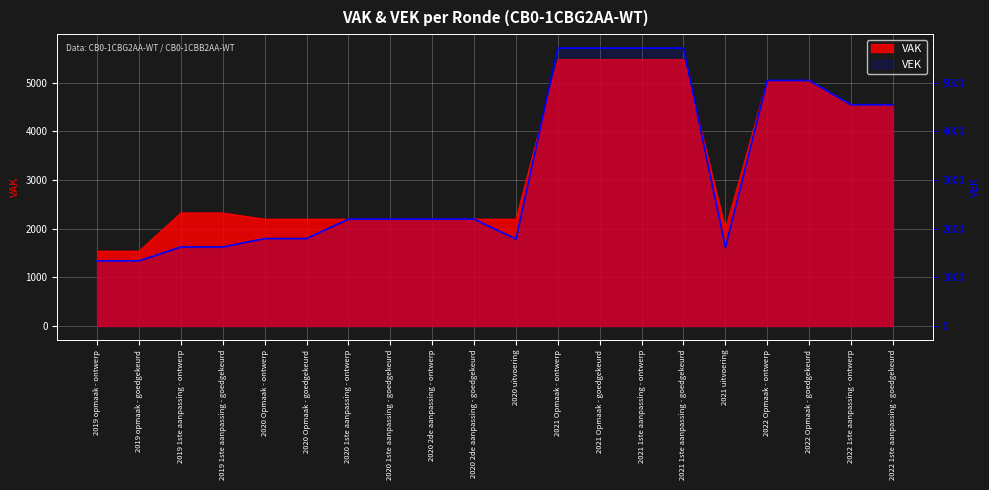

What is the minimum value shown in the chart?

1339